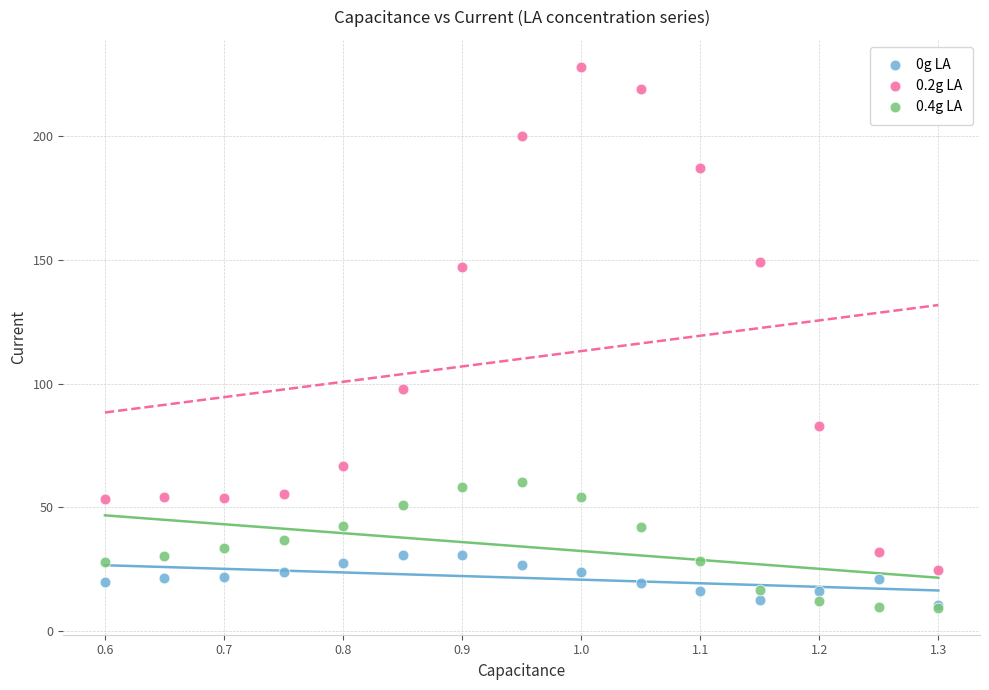

Across all series, what Y value is closest to 118?

97.8